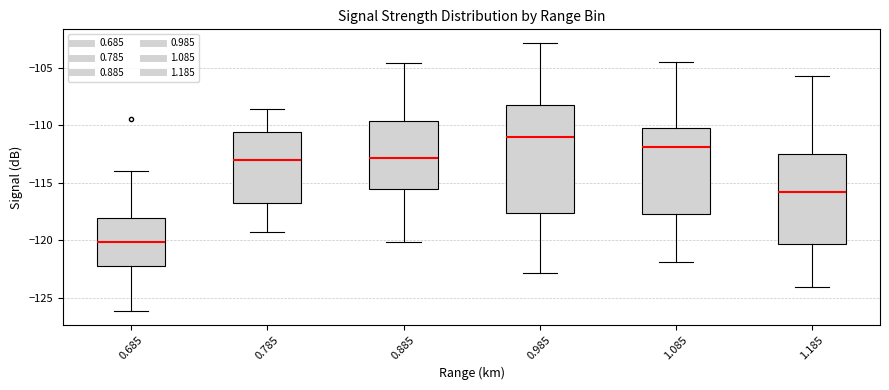

Which box is the tallest, from its lower edge to its upper edge?

0.985